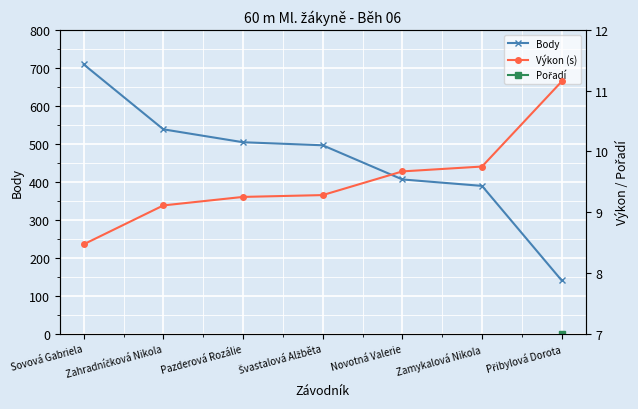

What is the difference between the second highest and second lowest values in the Body series?

149